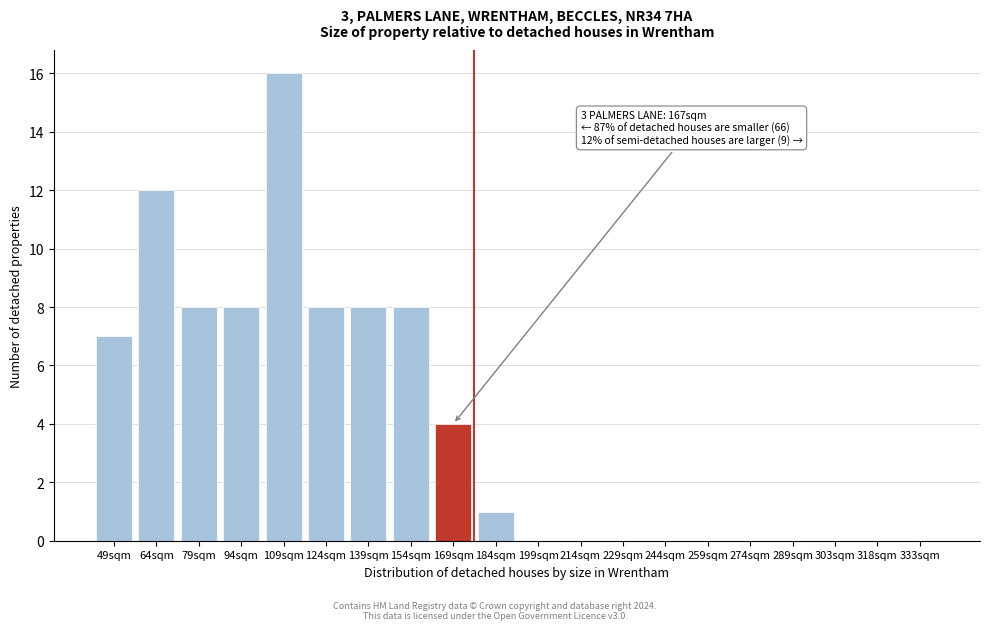

Reading right to left, extract all data points from this chart.

333sqm=0	318sqm=0	303sqm=0	289sqm=0	274sqm=0	259sqm=0	244sqm=0	229sqm=0	214sqm=0	199sqm=0	184sqm=1	169sqm=4	154sqm=8	139sqm=8	124sqm=8	109sqm=16	94sqm=8	79sqm=8	64sqm=12	49sqm=7